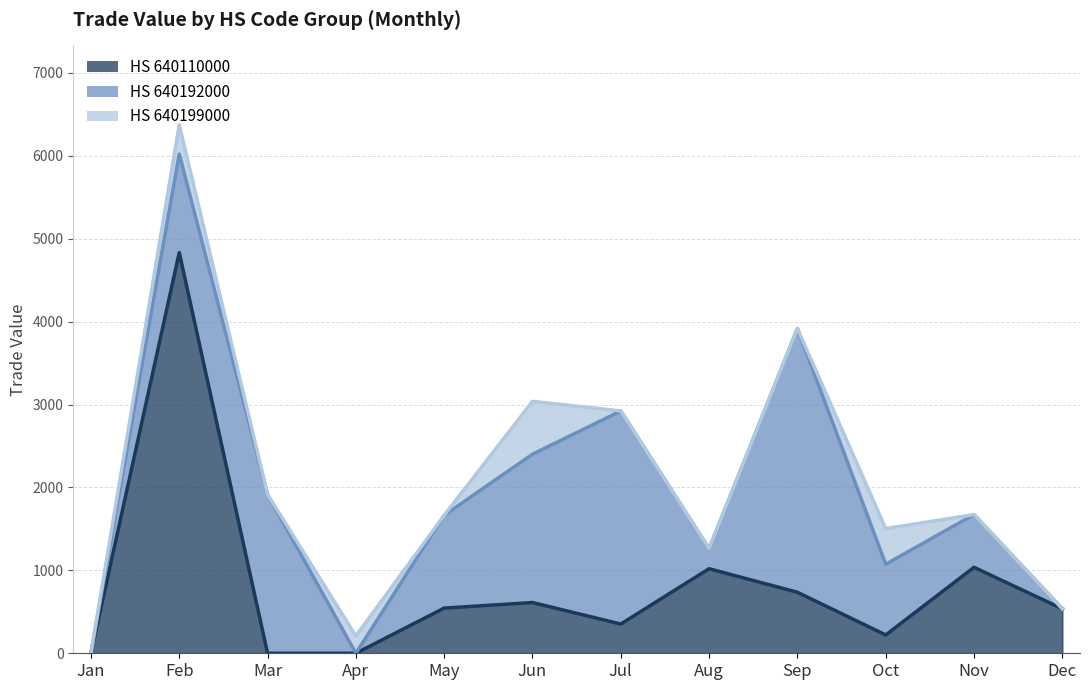

True or false: Jan has more than 2 points higher than both neighbors.

True